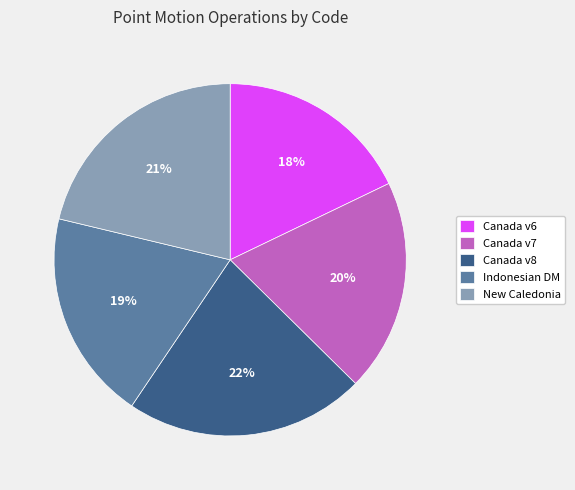

Count the number of slices in the pie.

5